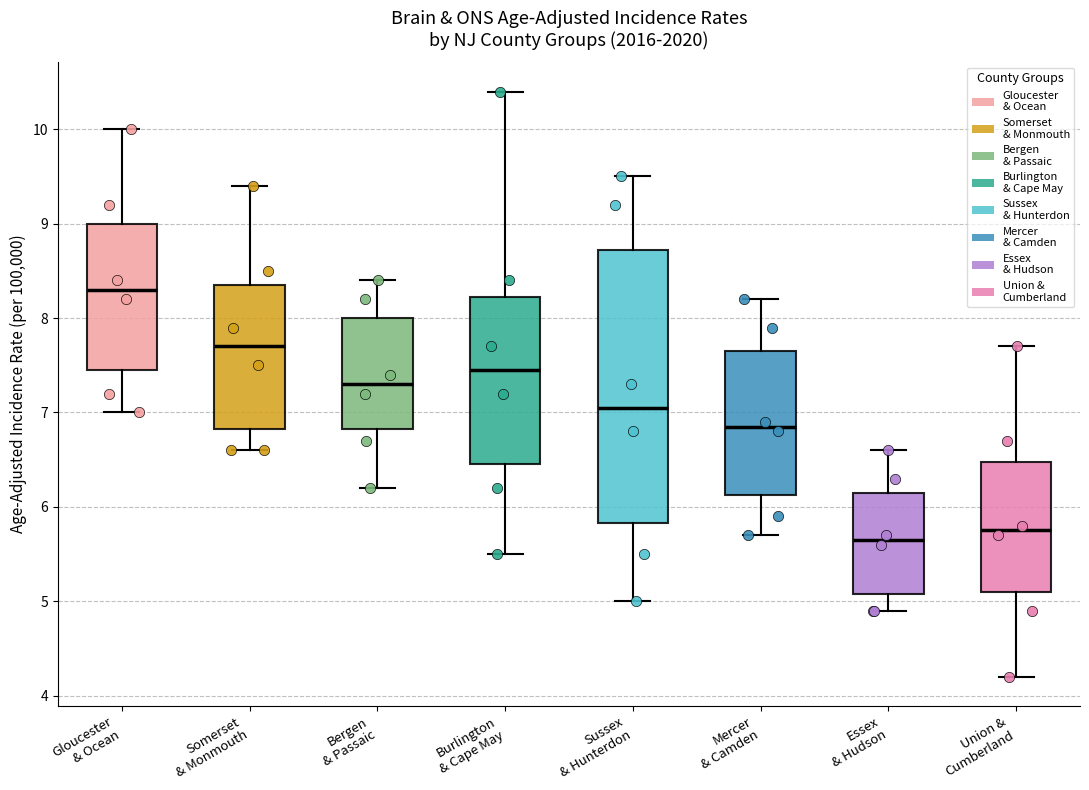

Where does the upper whisker of the box for Gloucester & Ocean end on the y-axis? The values are not printed on the chart, so give them approximately, as read against the axis.

10.0